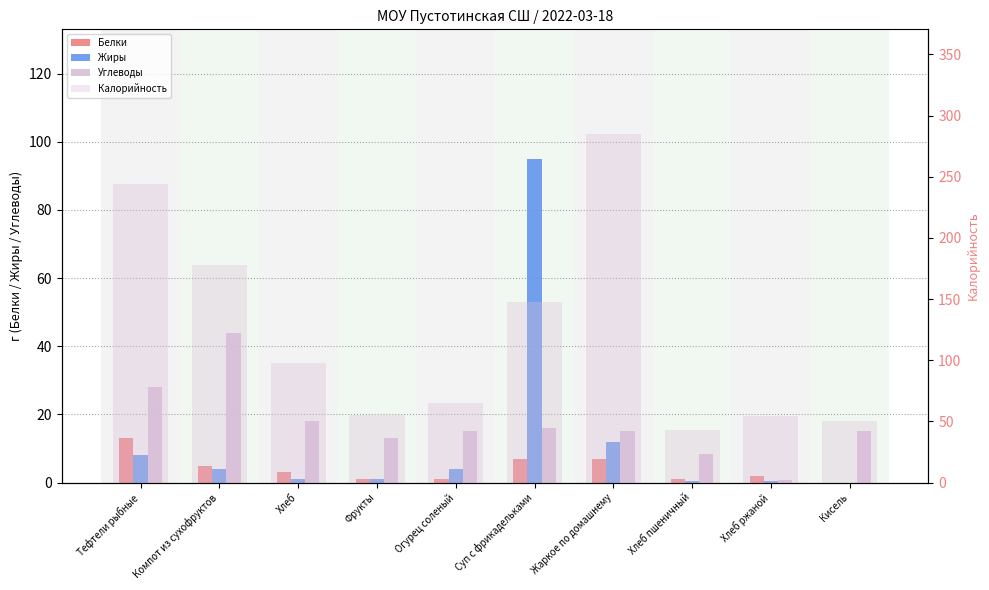

Which label corresponds to the largest value in the chart?

Жаркое по домашнему